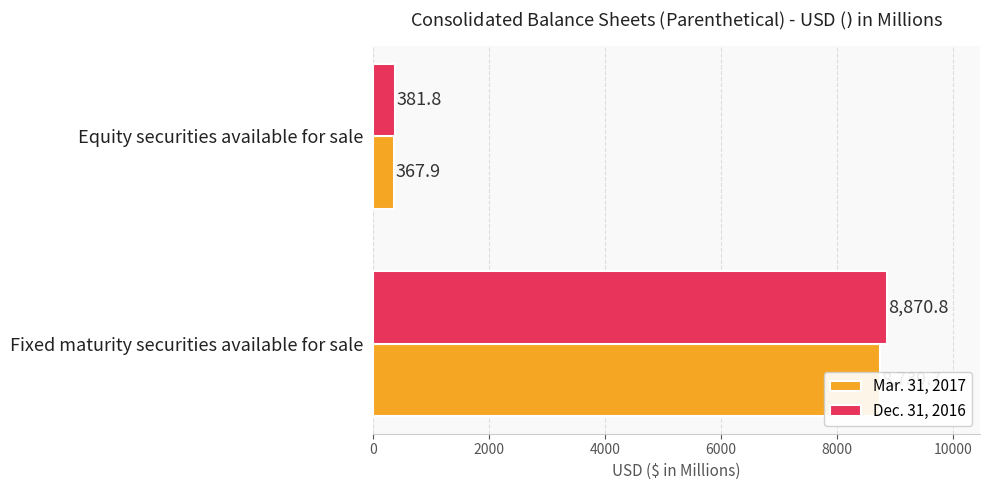

Reading left to right, extract all data points from this chart.

Mar. 31, 2017: 8739.7	367.9
Dec. 31, 2016: 8870.8	381.8